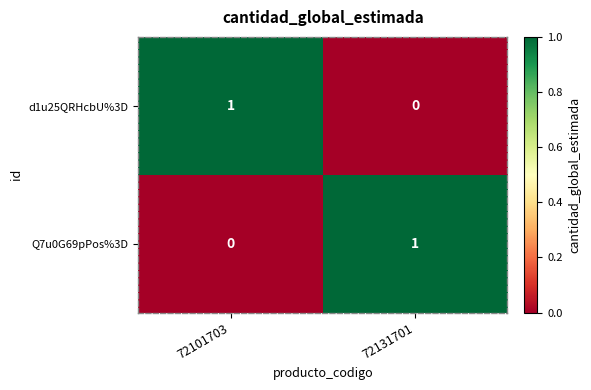

Which category has the lowest value in the Q7u0G69pPos%3D series?

72101703